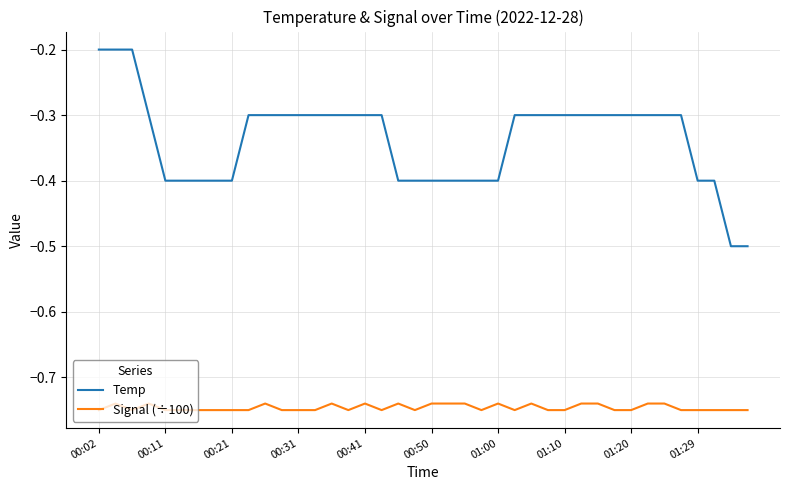

List the series in order of their overall mean, lowest first.

Signal (÷100), Temp